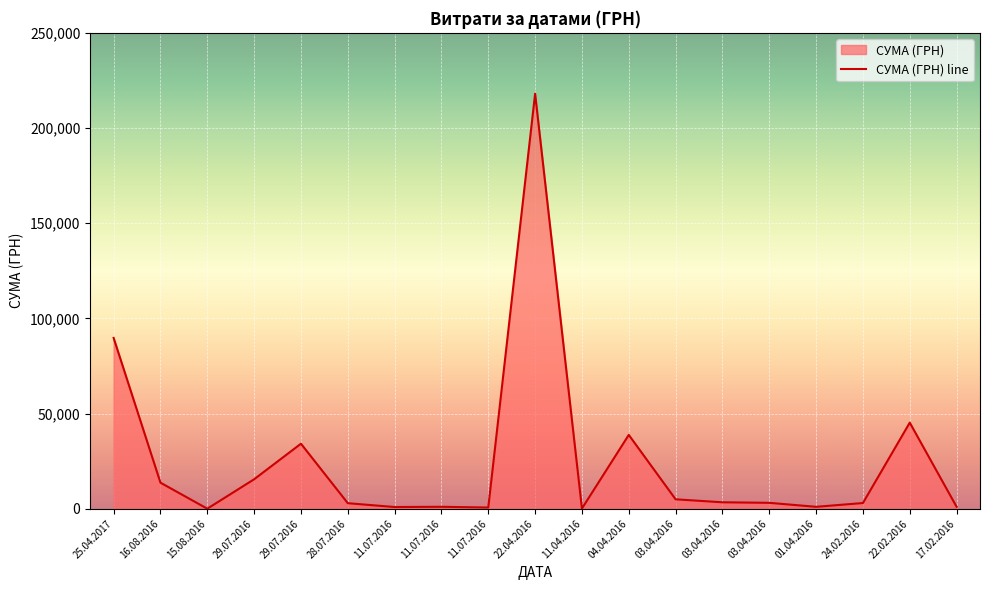

What is the difference between the second highest and second lowest values?

89613.1